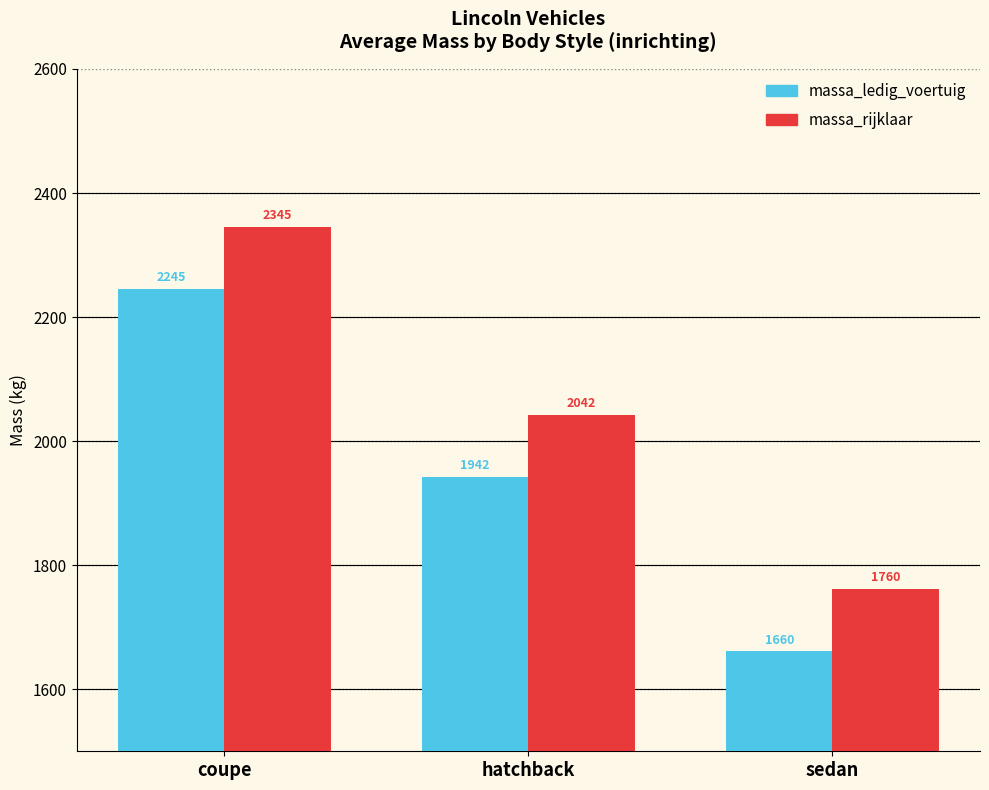

List the series in order of their overall mean, lowest first.

massa_ledig_voertuig, massa_rijklaar